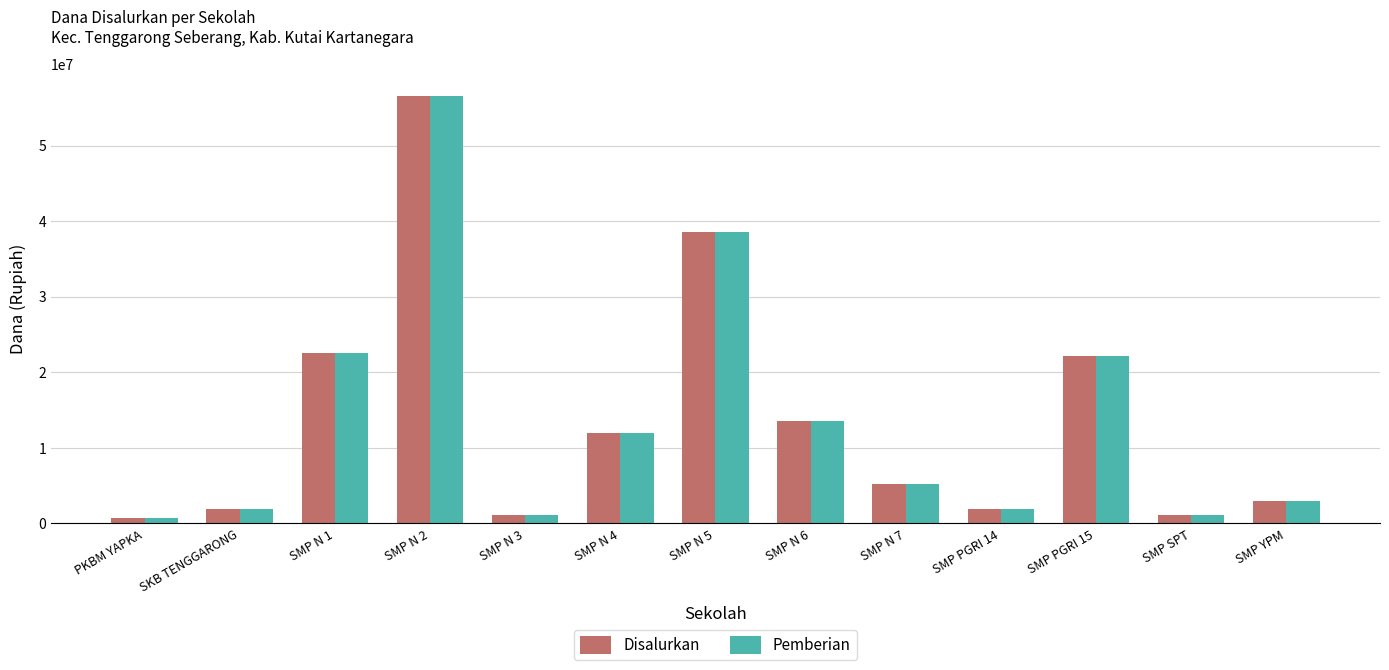

At how many categories does at least one series exceed 48933066?

1